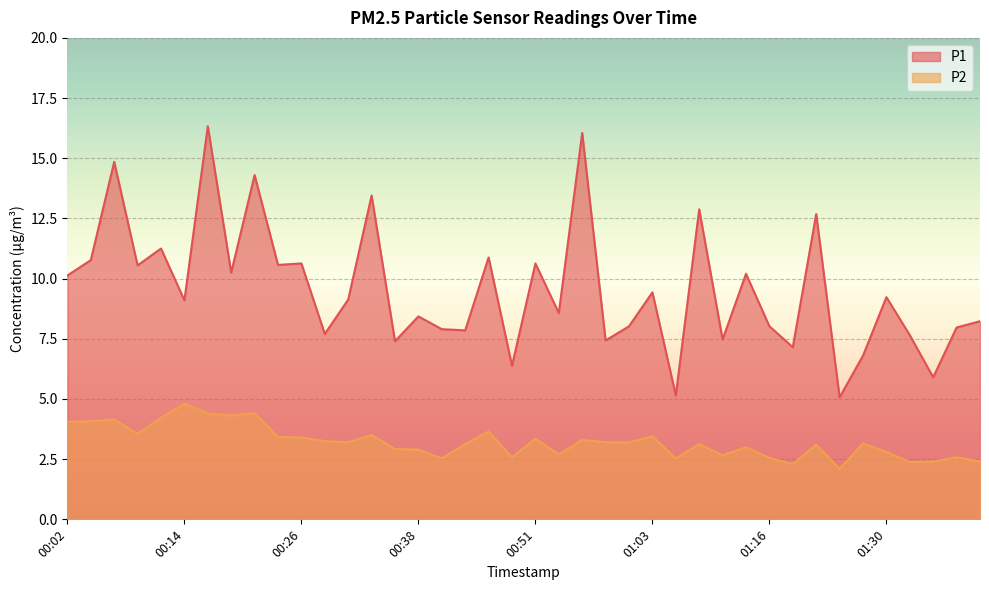

What position from the left is 00:14?

6